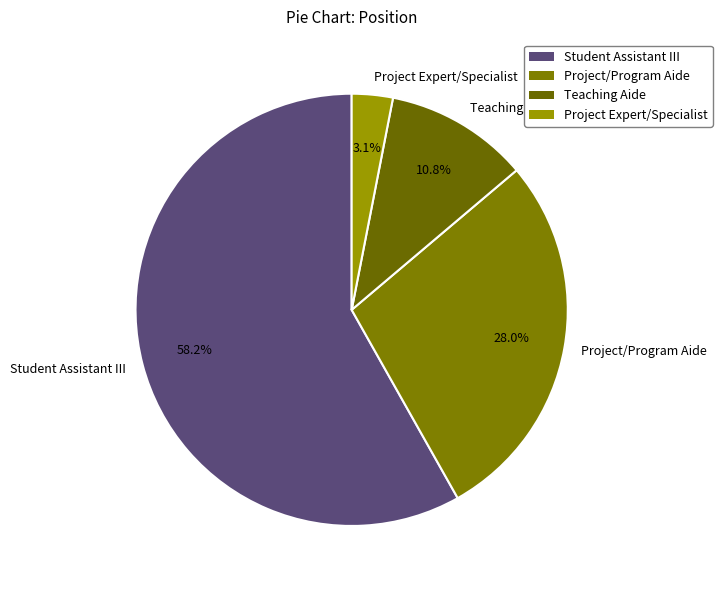

What is the ratio of the value at Project/Program Aide to the value at Teaching Aide?

2.6